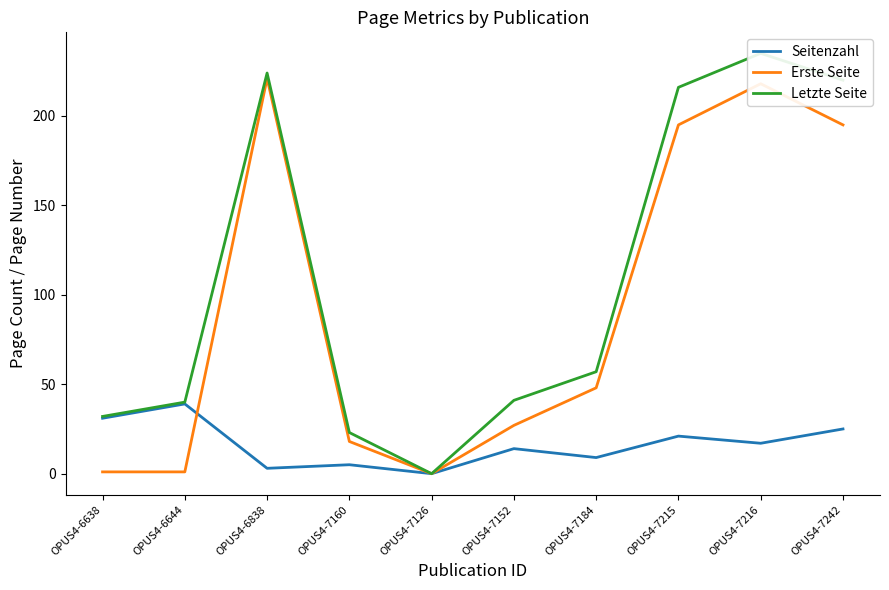

List the series in order of their peak value, highest first.

Letzte Seite, Erste Seite, Seitenzahl